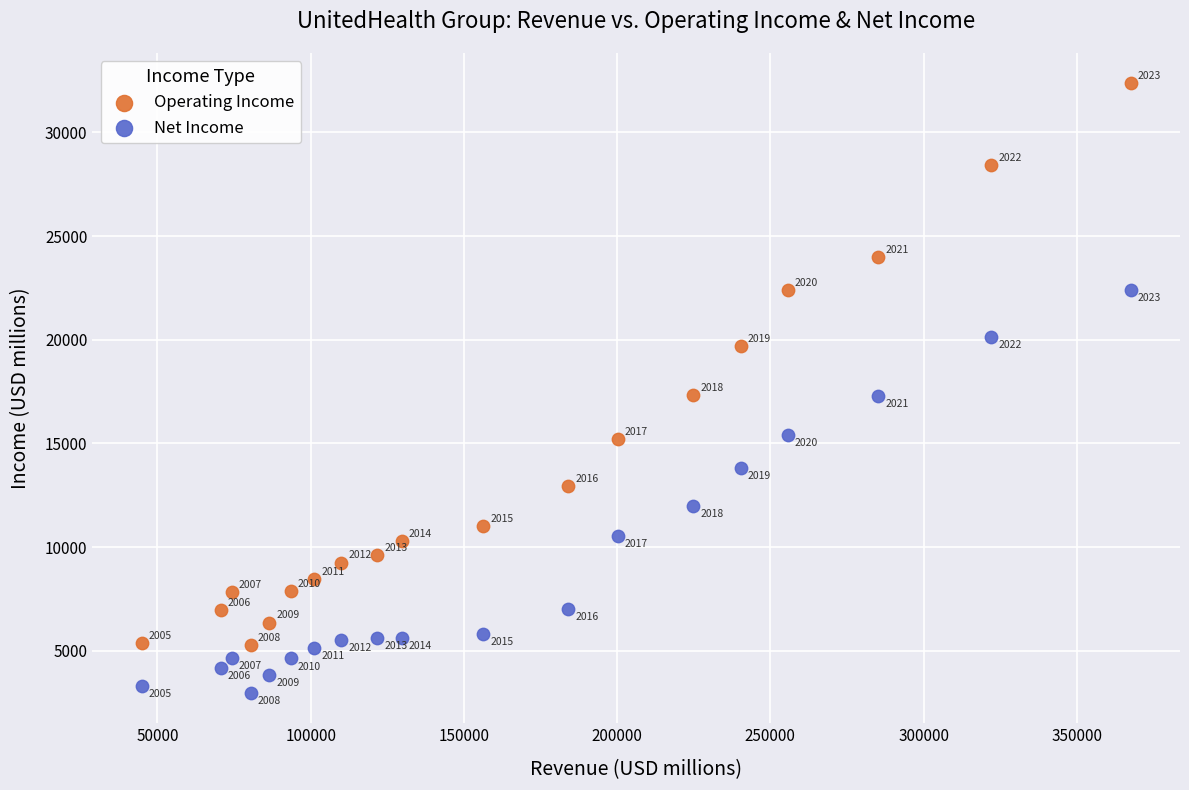

Which series has the largest Y range (max minus min)?

Operating Income